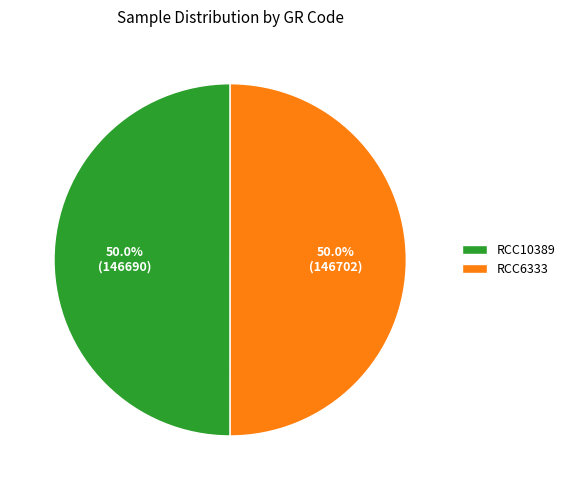

What is the ratio of the value at RCC10389 to the value at RCC6333?

1.0